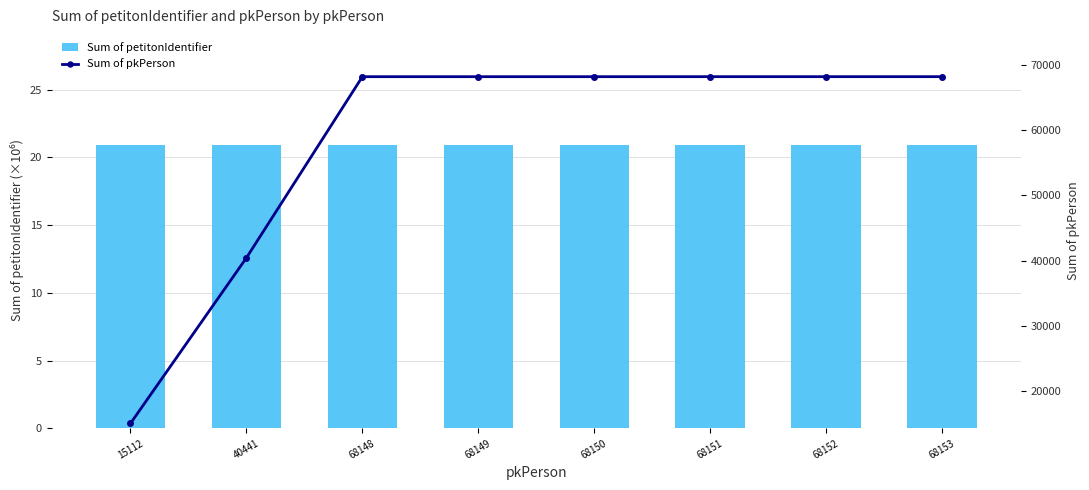

What is the value of the Sum of pkPerson bar at the 5th from the left?

68150.0